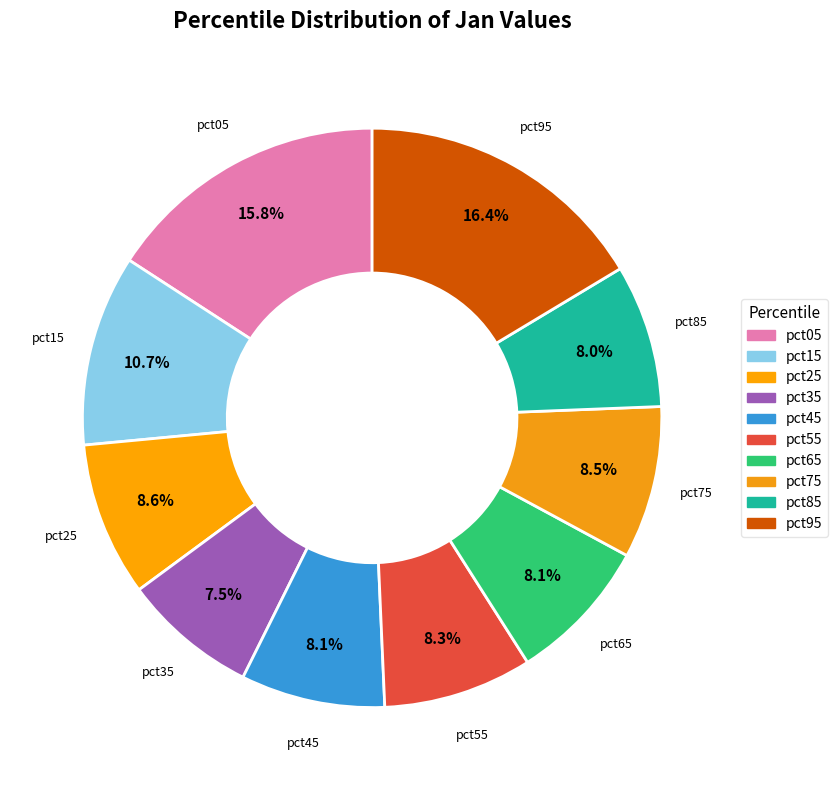

How many segments does this pie chart have?

10